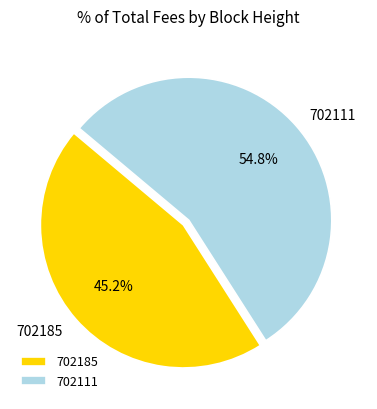

How many slices are in this pie chart?

2